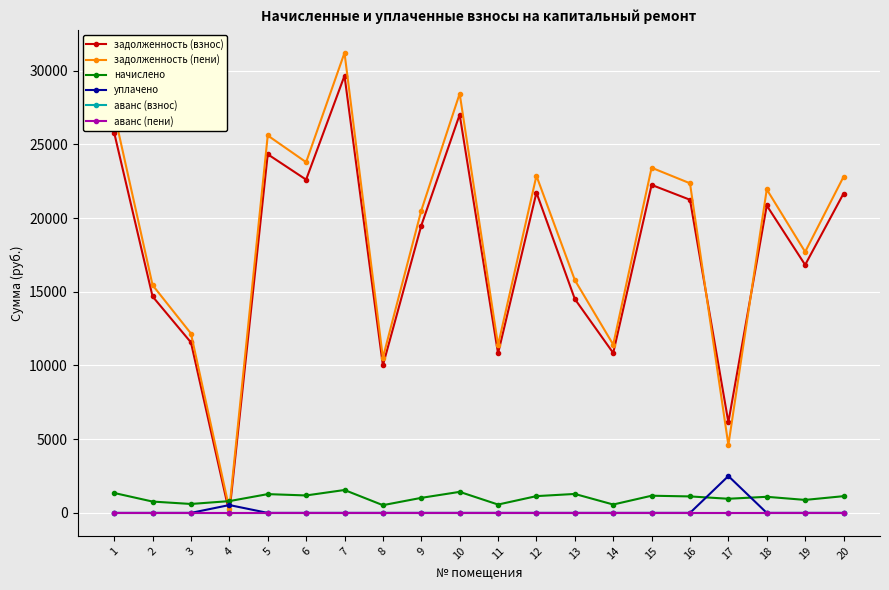

Is this an area chart (filled region under the line)?

No